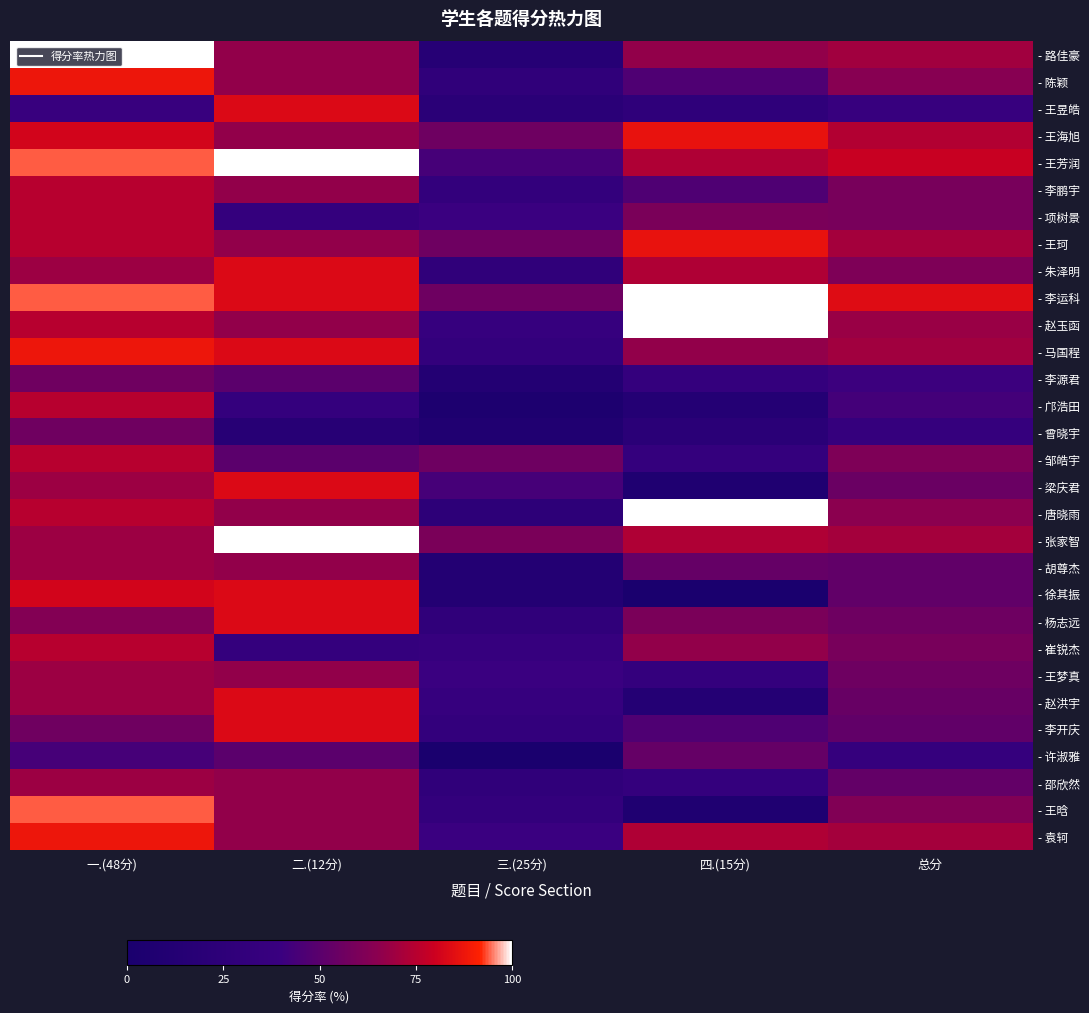

At which category does the chart reach its peak across all series?

一.(48分)